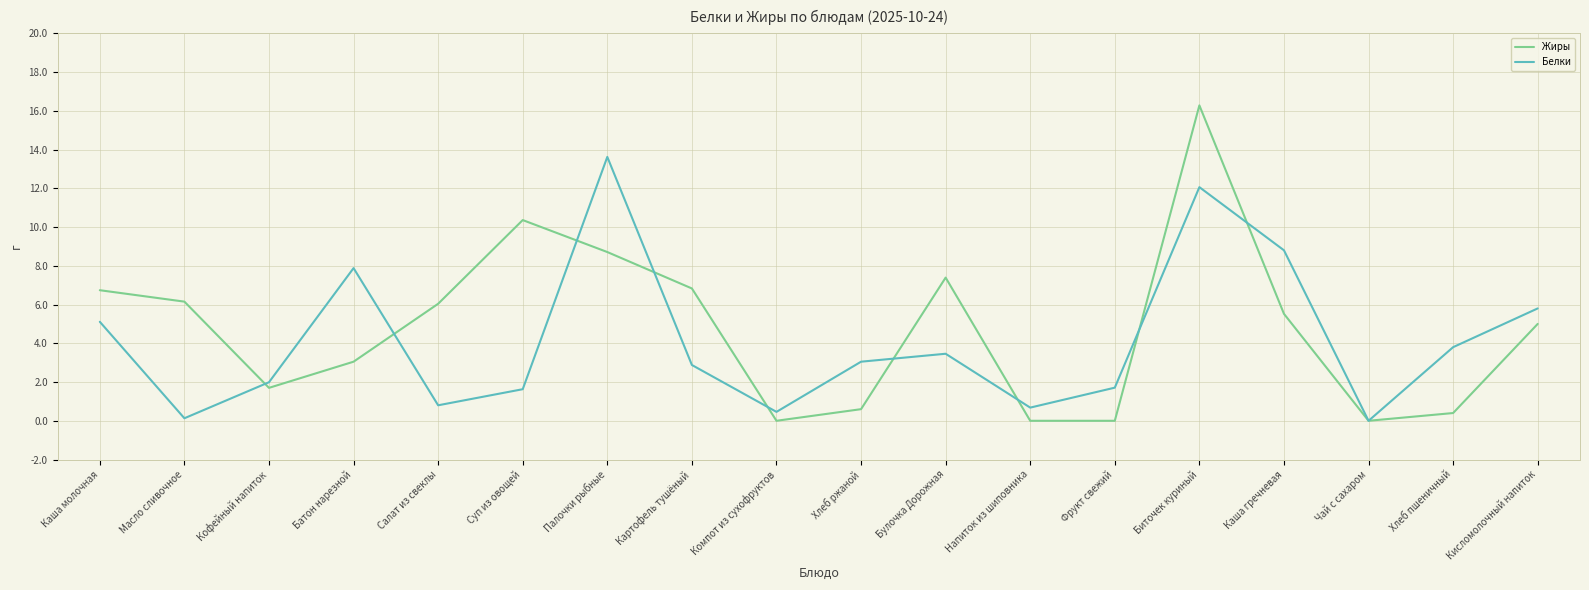

Where is Белки nearest to the value 6?

Кисломолочный напиток